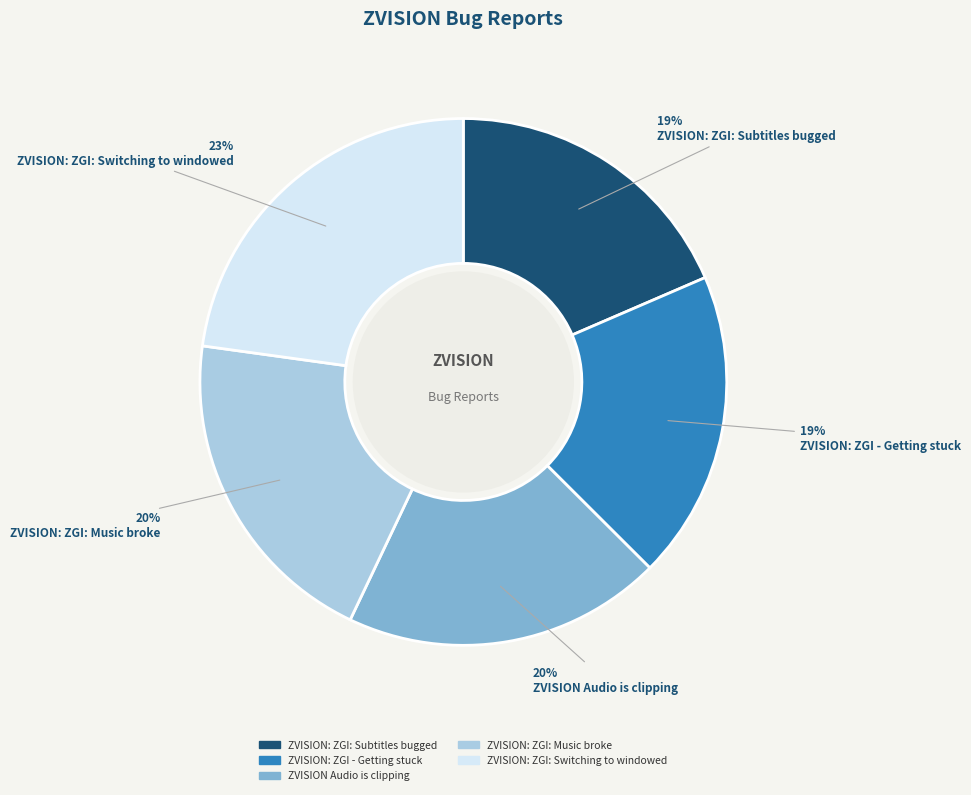

Is there a majority slice in this chart?

No